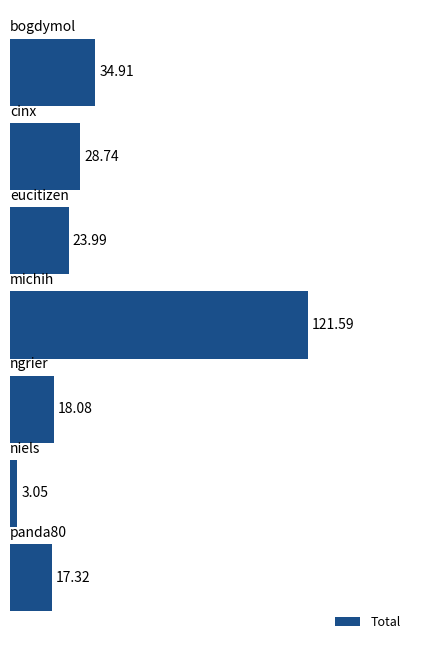

What is the sum of all values?

247.7